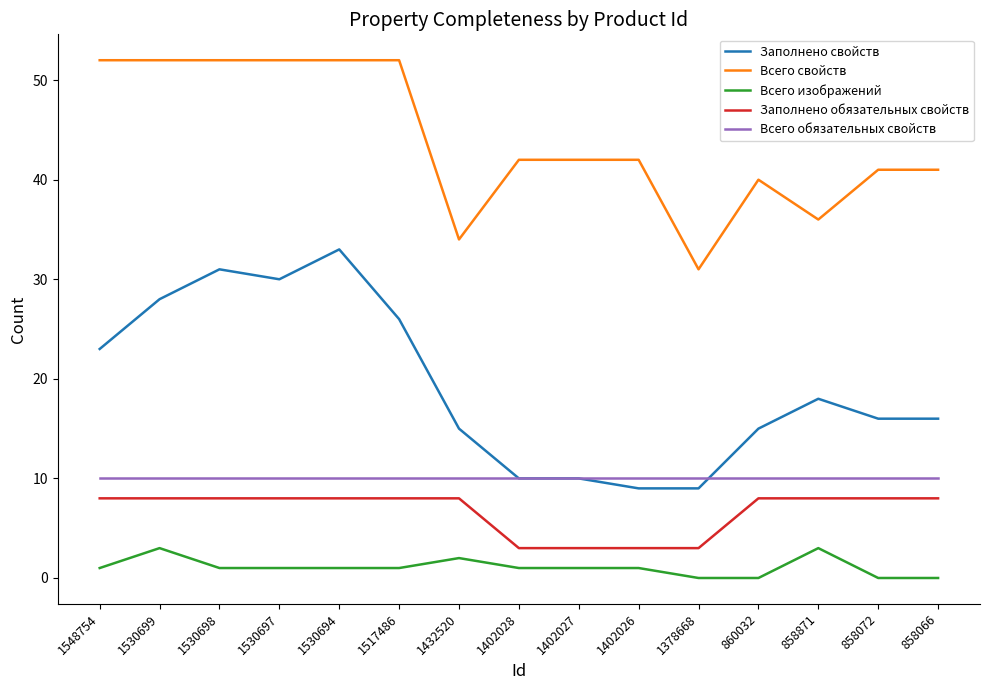

At how many categories does at least one series exceed 0?

15